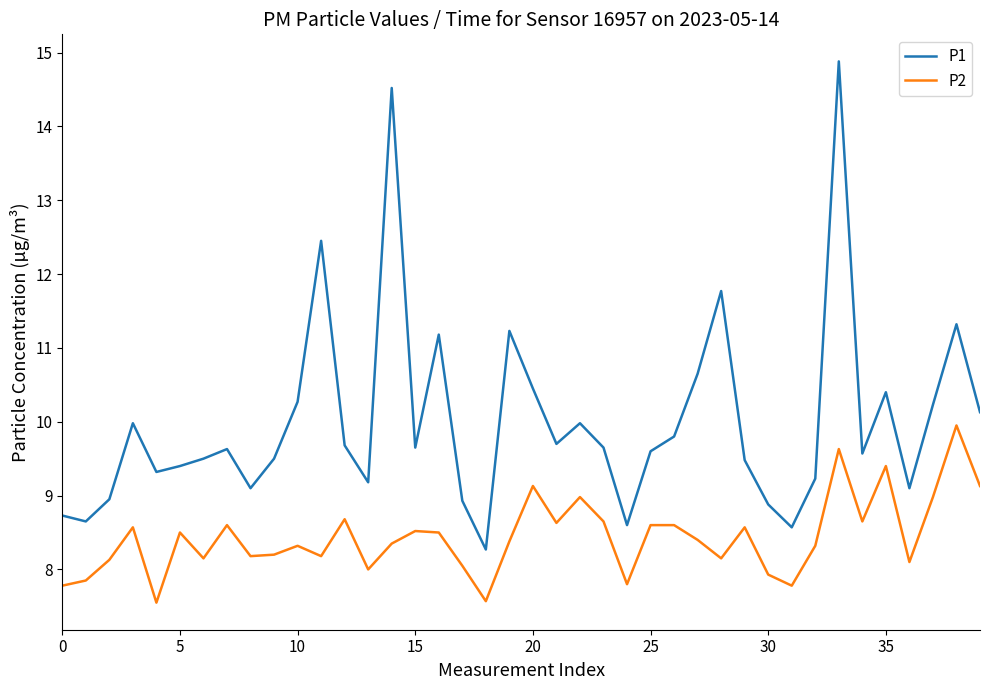

Which series has the largest range (max minus min)?

P1